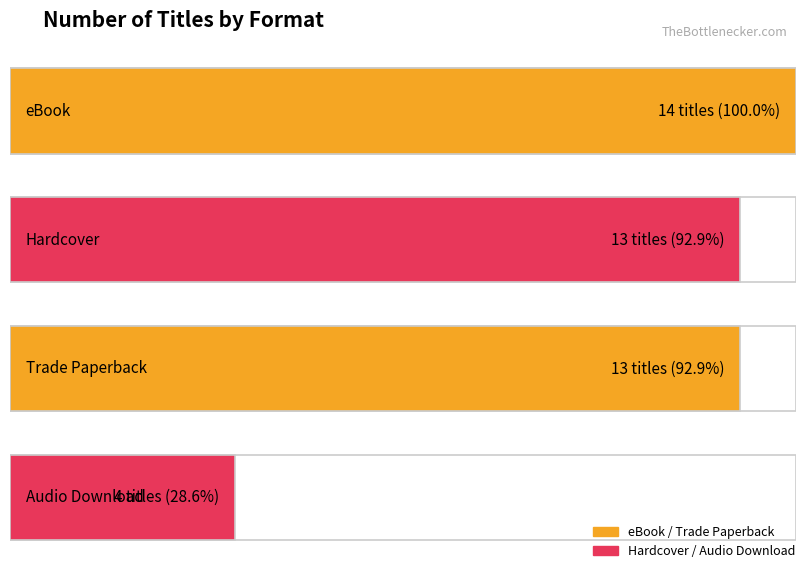

Is it true that the value at Trade Paperback is 20?

False